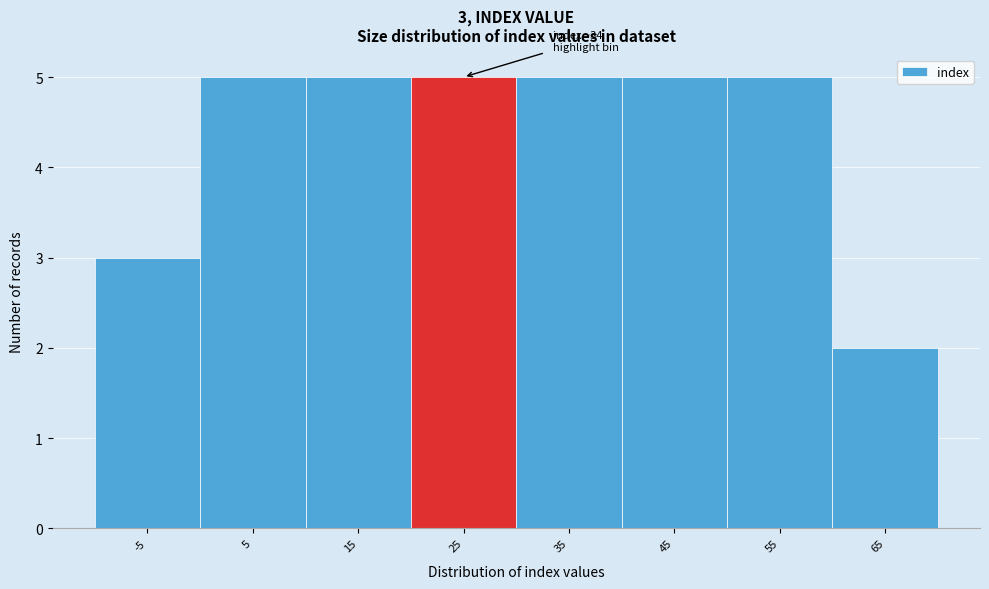

Reading left to right, list all the values displayed in this chart.

-5=3	5=5	15=5	25=5	35=5	45=5	55=5	65=2